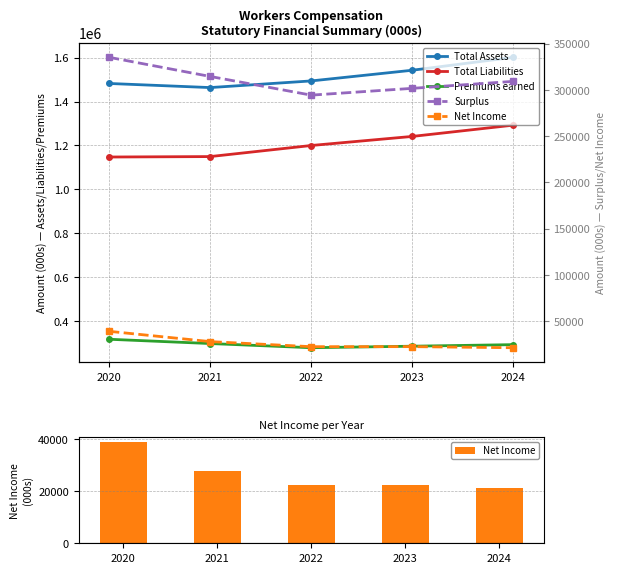

What is the lowest value of the Total Liabilities series?

1147164